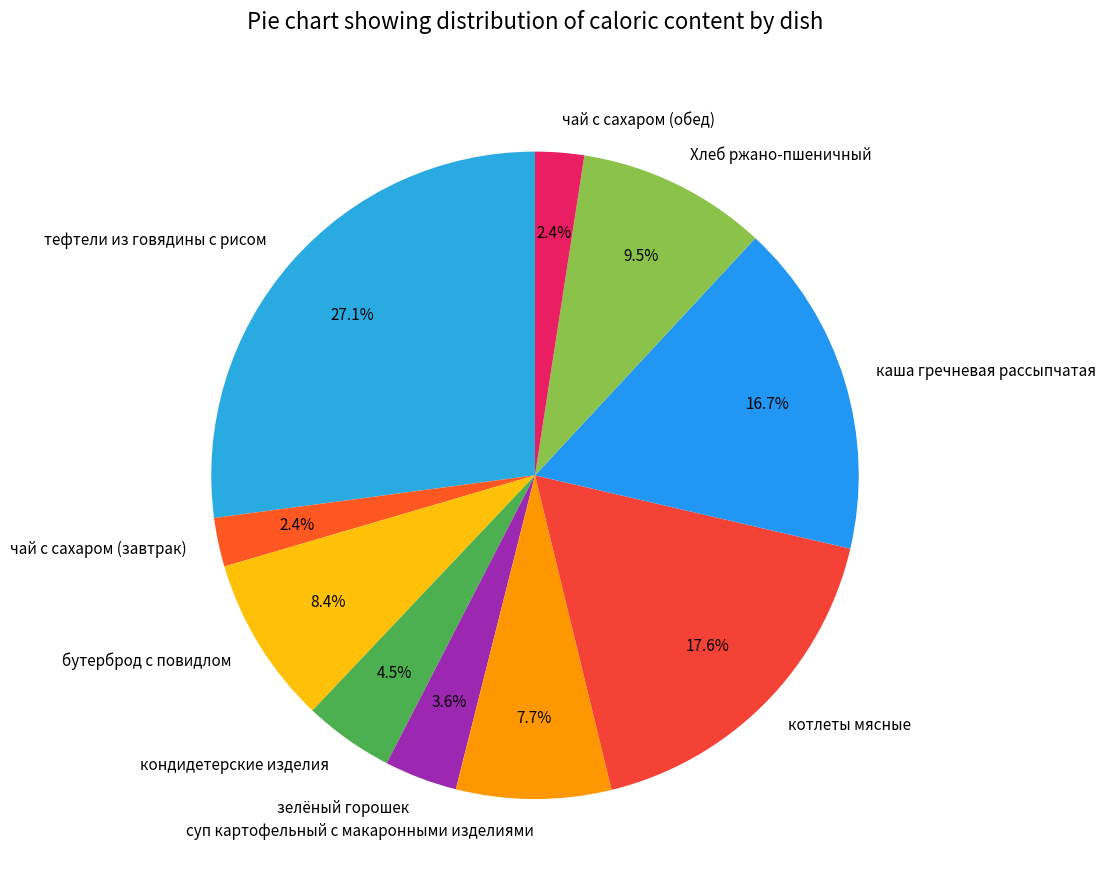

To the nearest percent, what is the combined percentage of суп картофельный с макаронными изделиями and Хлеб ржано-пшеничный?

17%